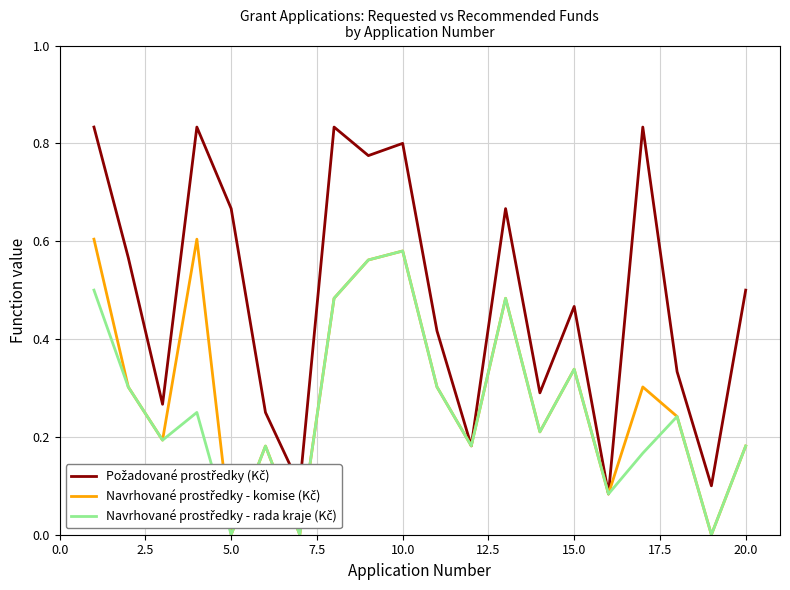

How many lines are shown in the chart?

3